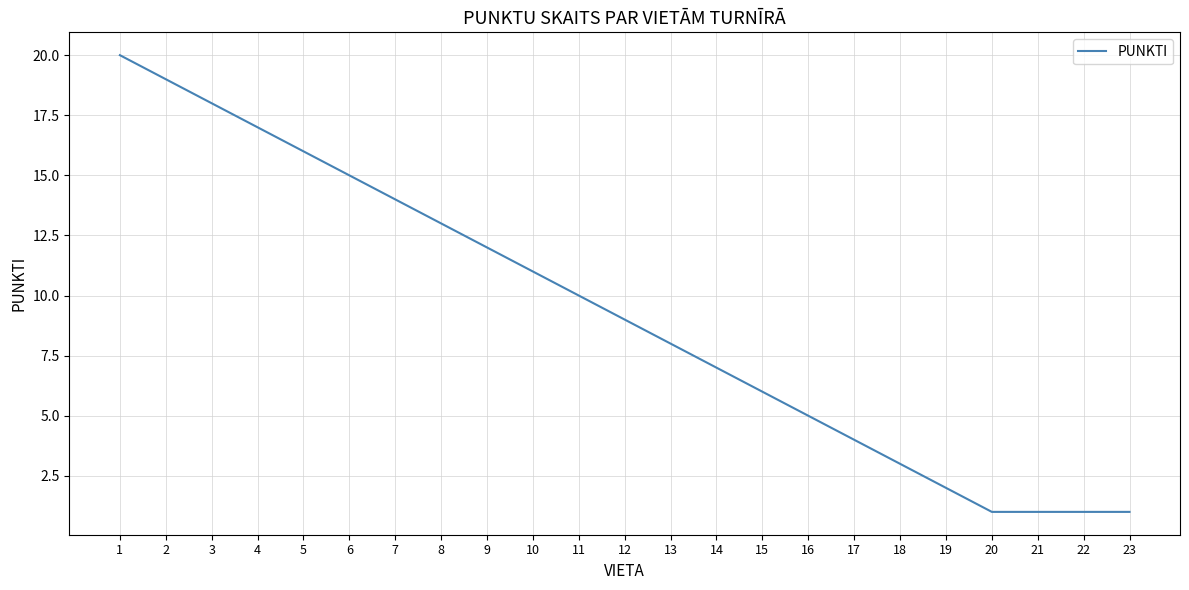

What is the maximum value shown in the chart?

20